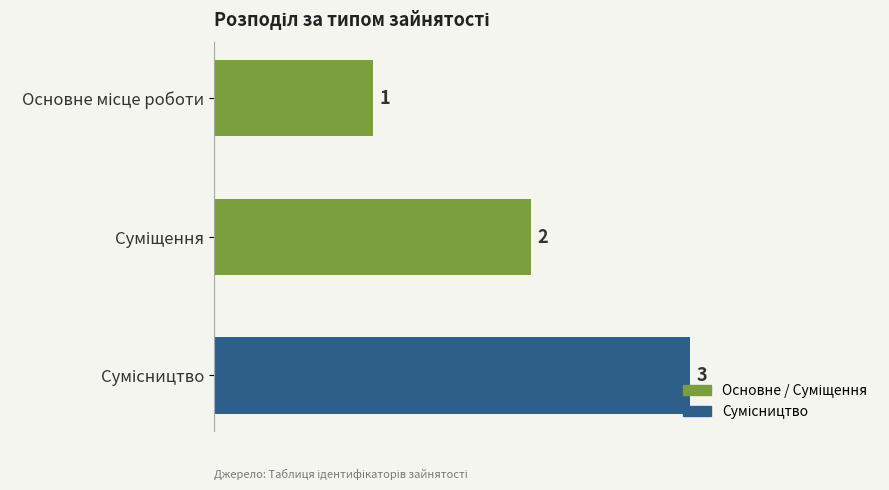

Count the values in the range 1 to 3.

3